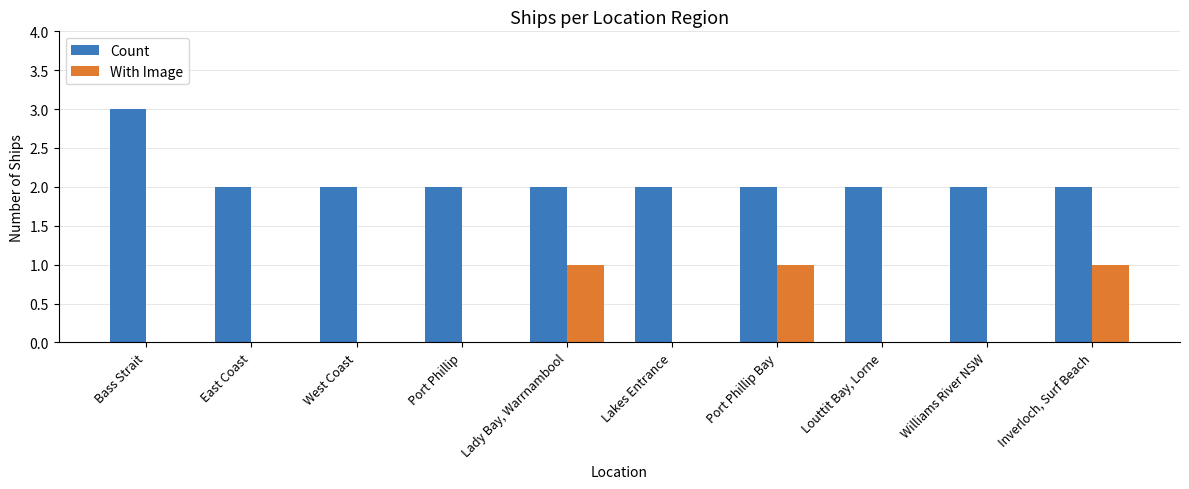

What is the maximum value for Count?

3